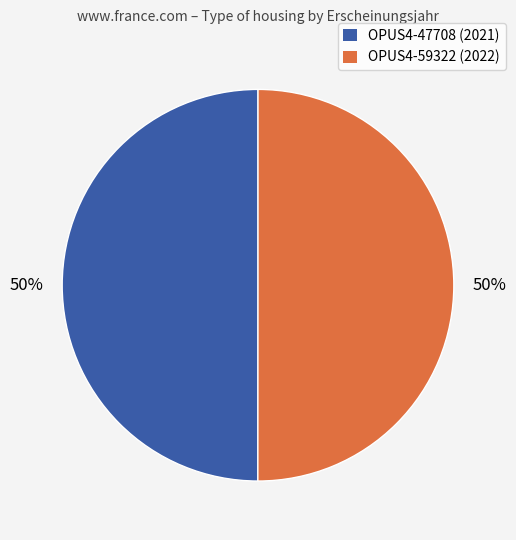

What is the ratio of the value at OPUS4-59322 to the value at OPUS4-47708?

1.0